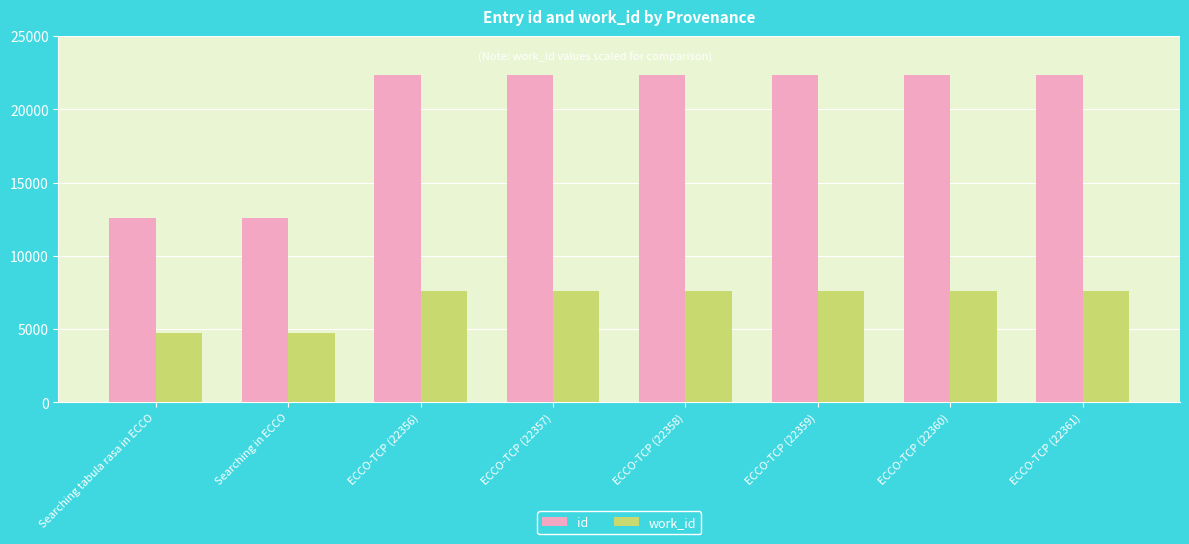

How many bars are there in each group?

2